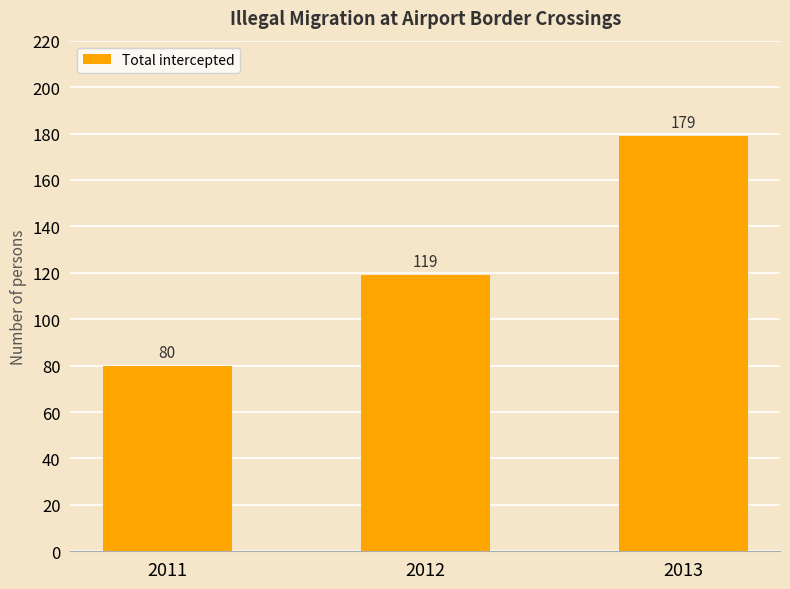

Reading left to right, list all the values displayed in this chart.

2011=80	2012=119	2013=179